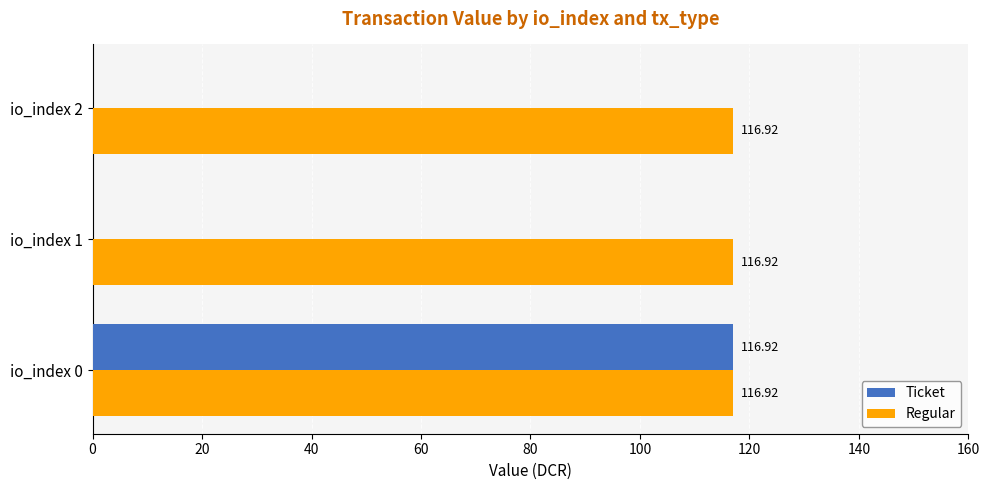

What is the sum of the Ticket values at io_index 0 and io_index 2?

116.9